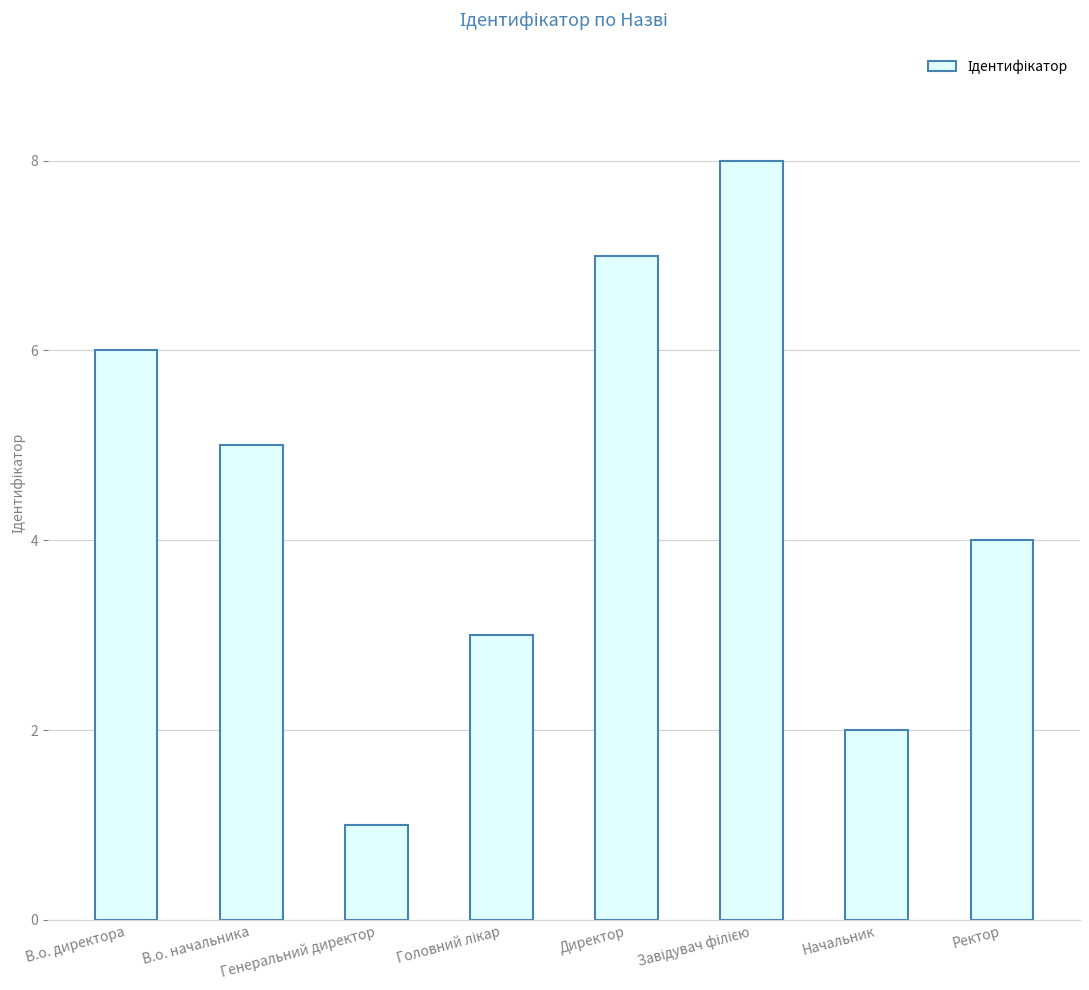

What is the maximum value shown in the chart?

8